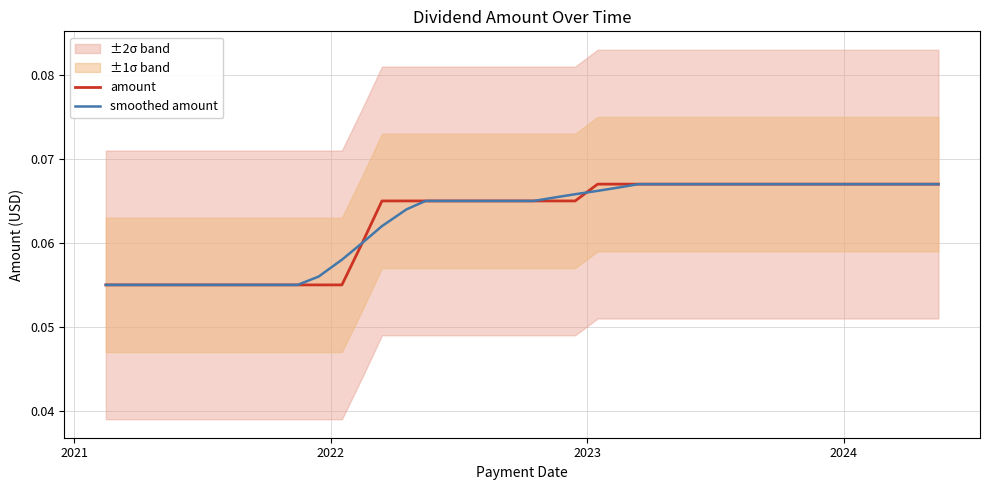

True or false: amount has more than 2 points higher than both neighbors.

False